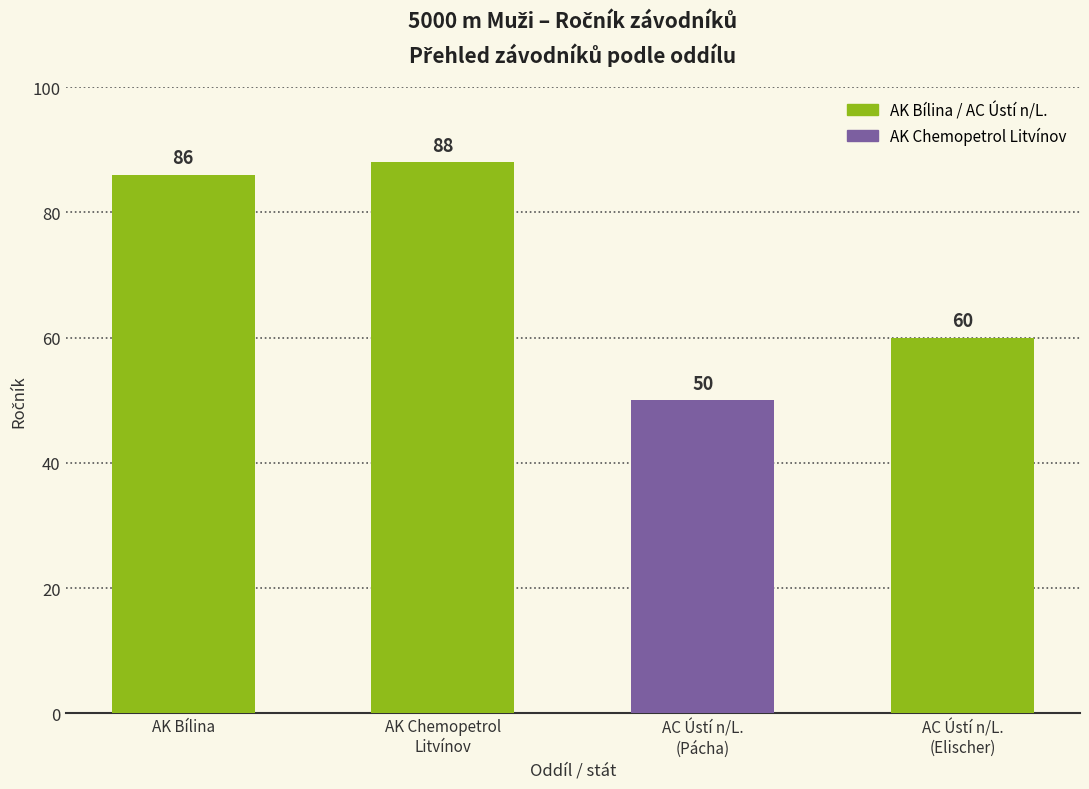

Approximately how many times larger is the value at Athletic Club Ústí n/L. o.s. (Elischer) compared to AK Chemopetrol Litvínov?

0.7